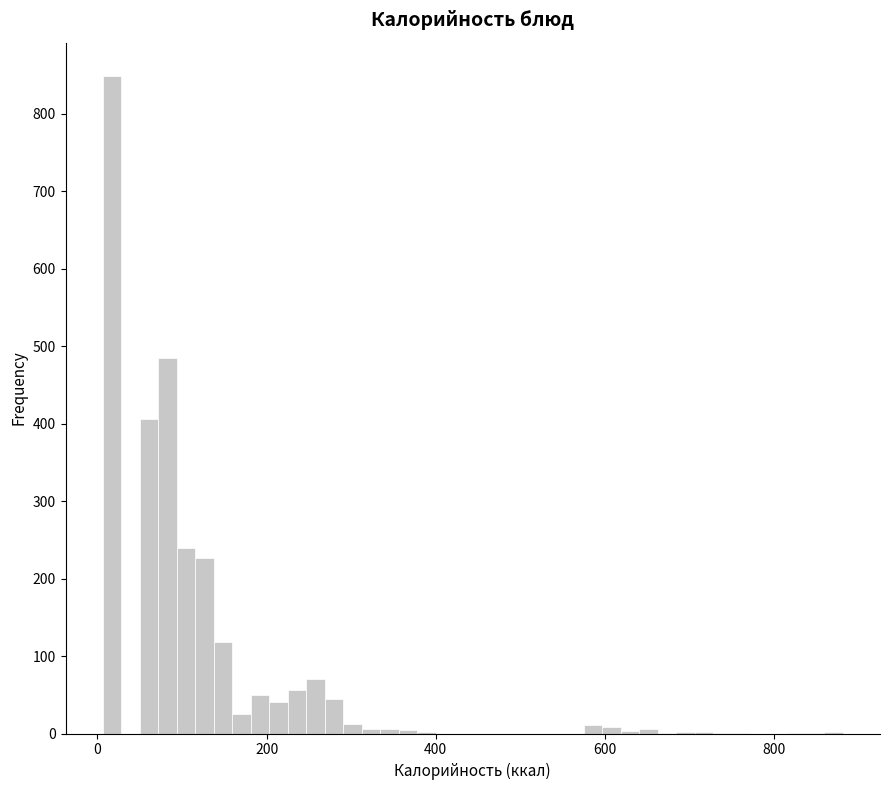

Around what value on the x-axis is the tallest bar? Give the approximate position of its centre, as read against the axis.

20